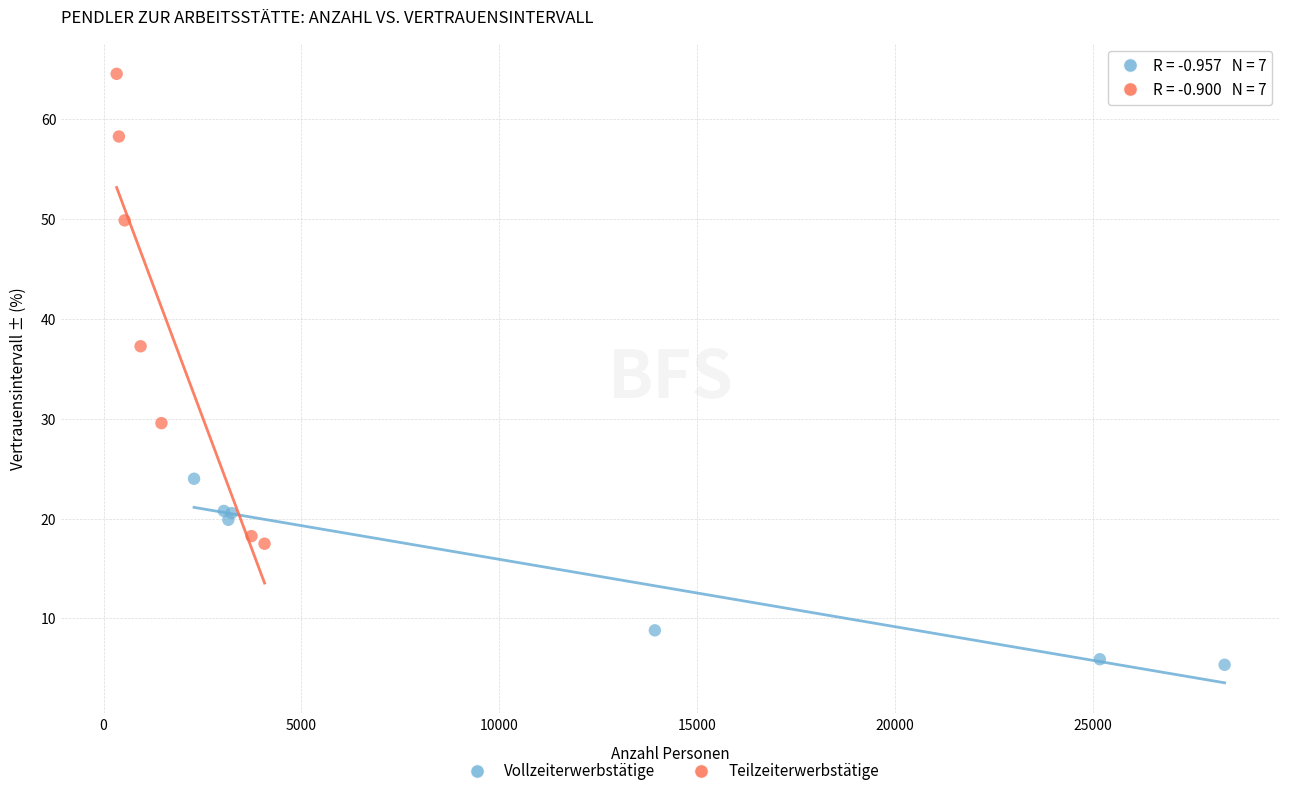

Which series reaches the minimum Y coordinate?

Vollzeiterwerbstätige